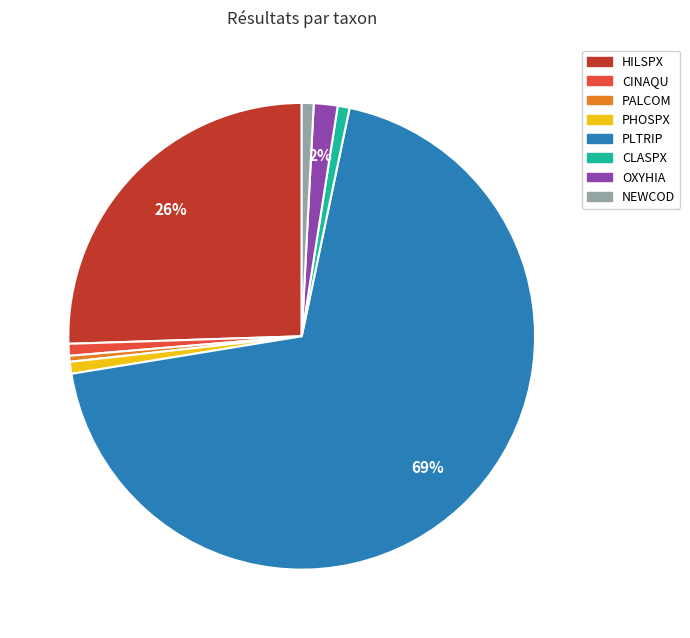

To the nearest percent, what is the combined percentage of CINAQU and CLASPX?

2%